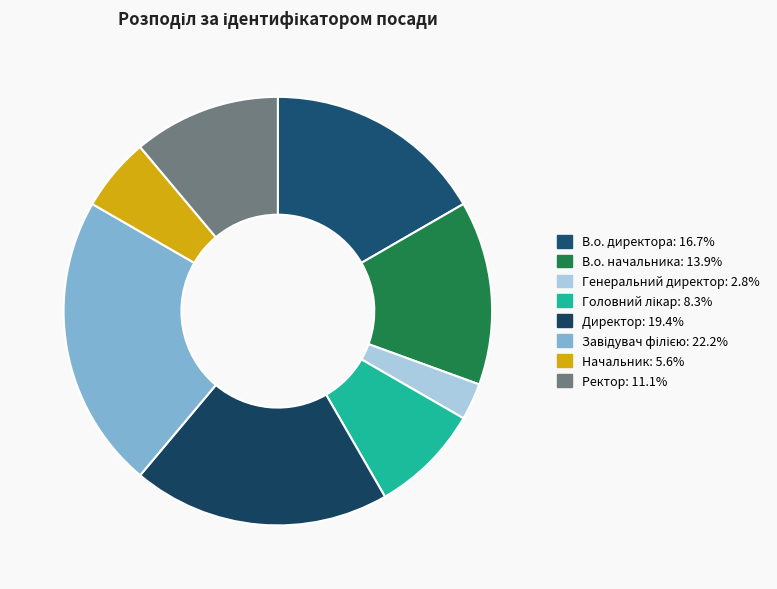

To the nearest percent, what is the difference between the largest and smallest slice percentages?

19%